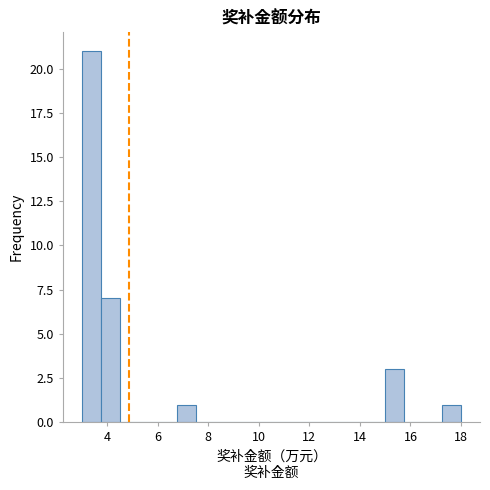

Around what value on the x-axis is the tallest bar? Give the approximate position of its centre, as read against the axis.

3.4